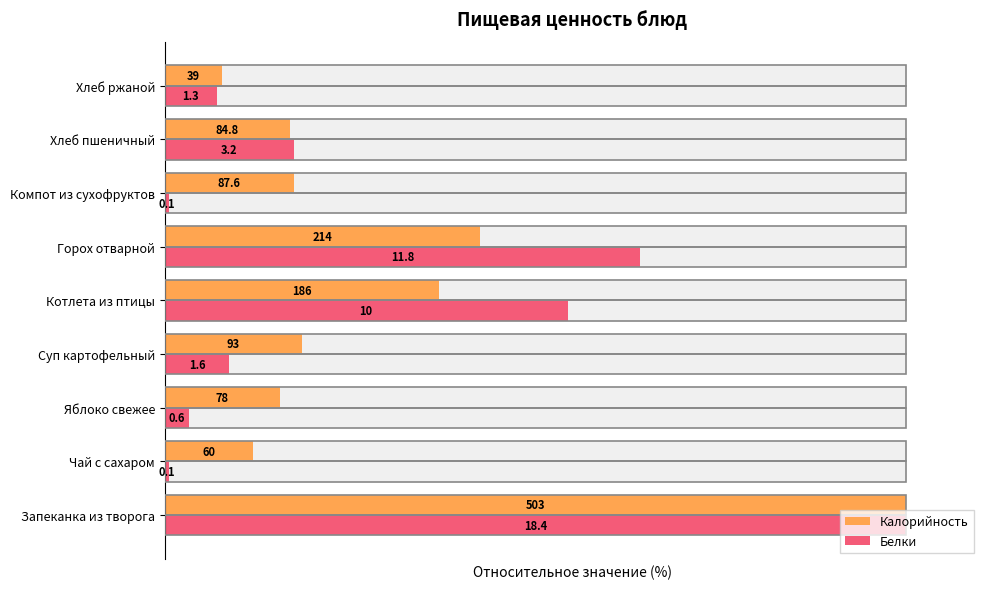

List the series in order of their overall mean, highest first.

Калорийность, Белки